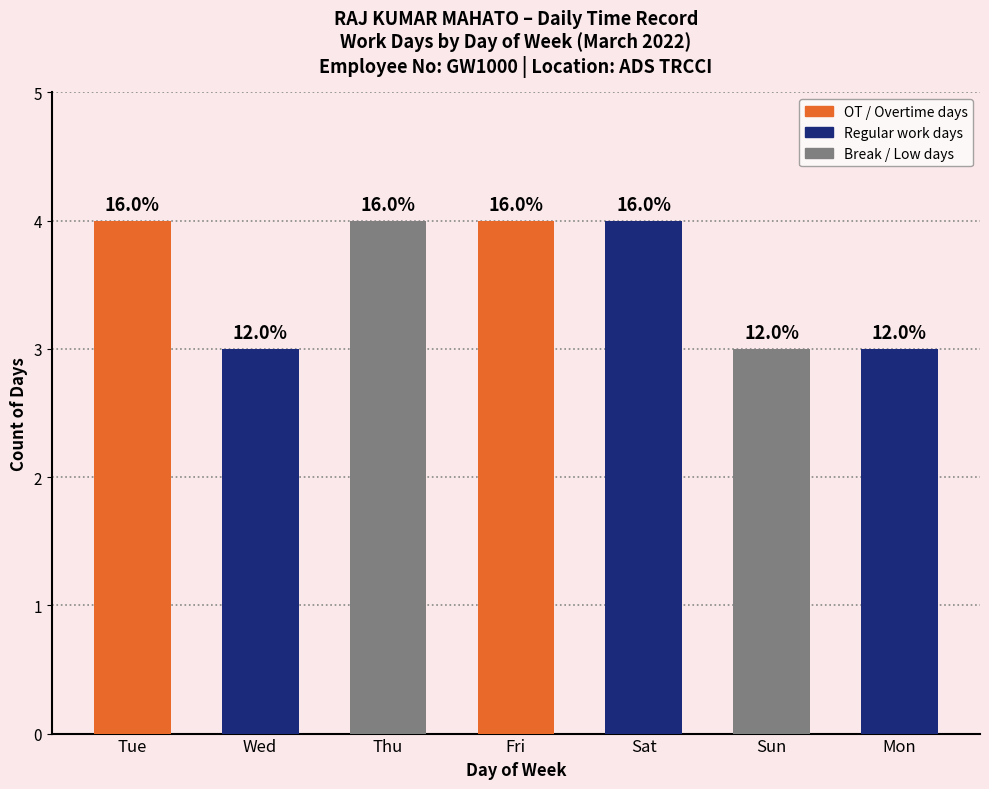

Reading right to left, what are all the values shown in this chart?

3	3	4	4	4	3	4